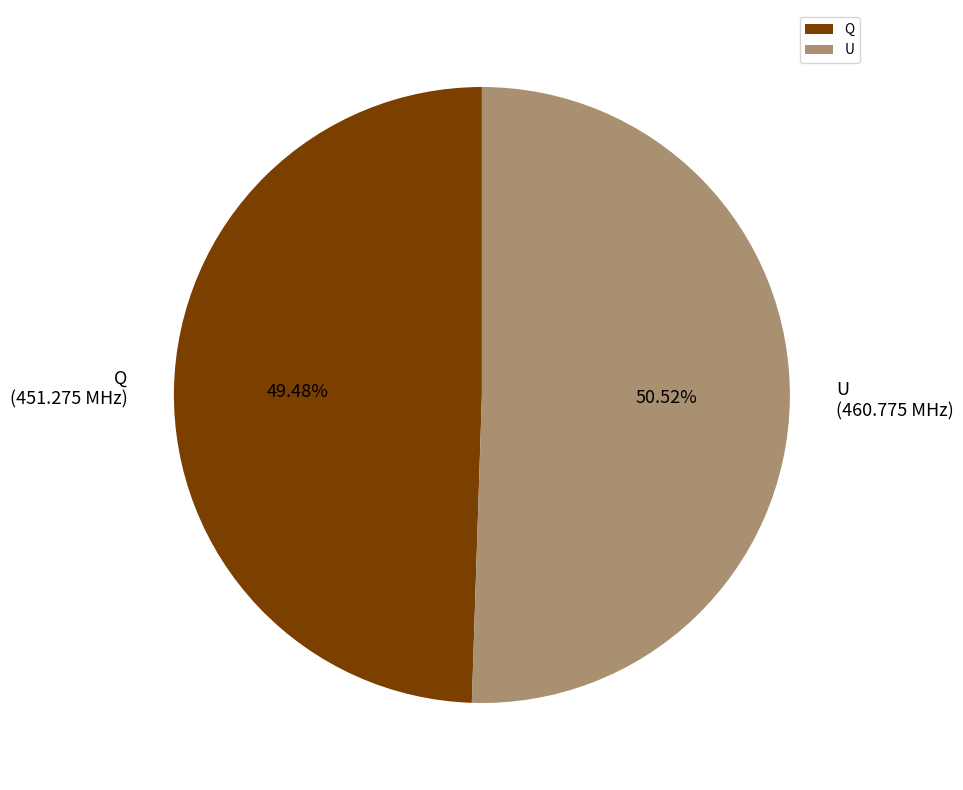

Which has a higher value, U or Q?

U